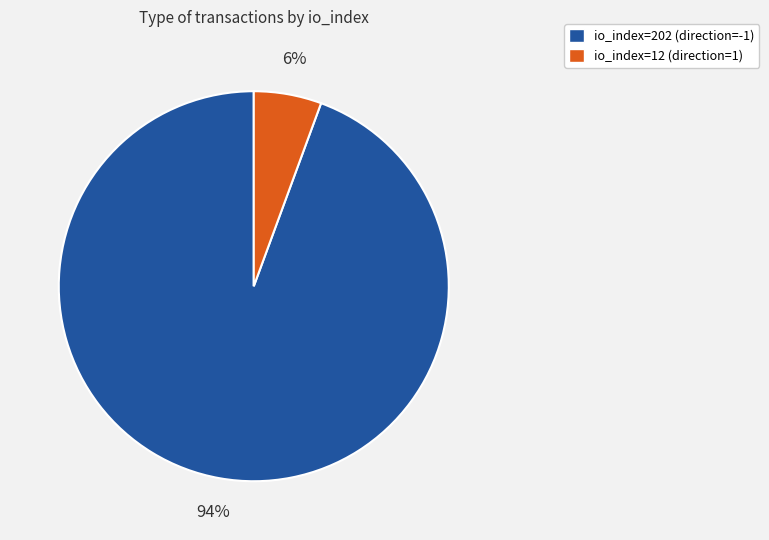

To the nearest percent, what percentage of the pie is io_index=12 (direction=1)?

6%